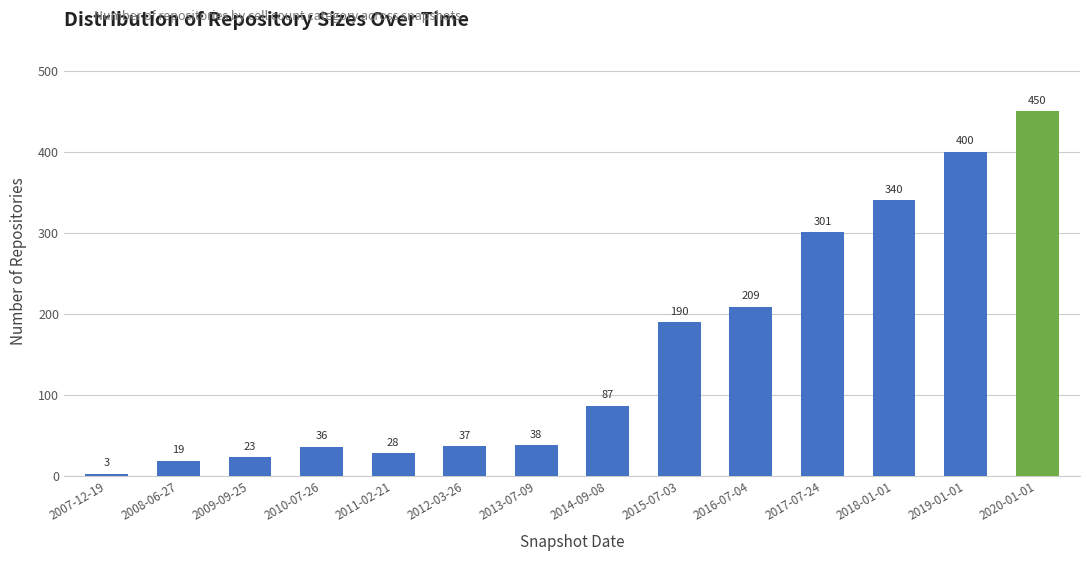

Count the number of categories in the chart.

14